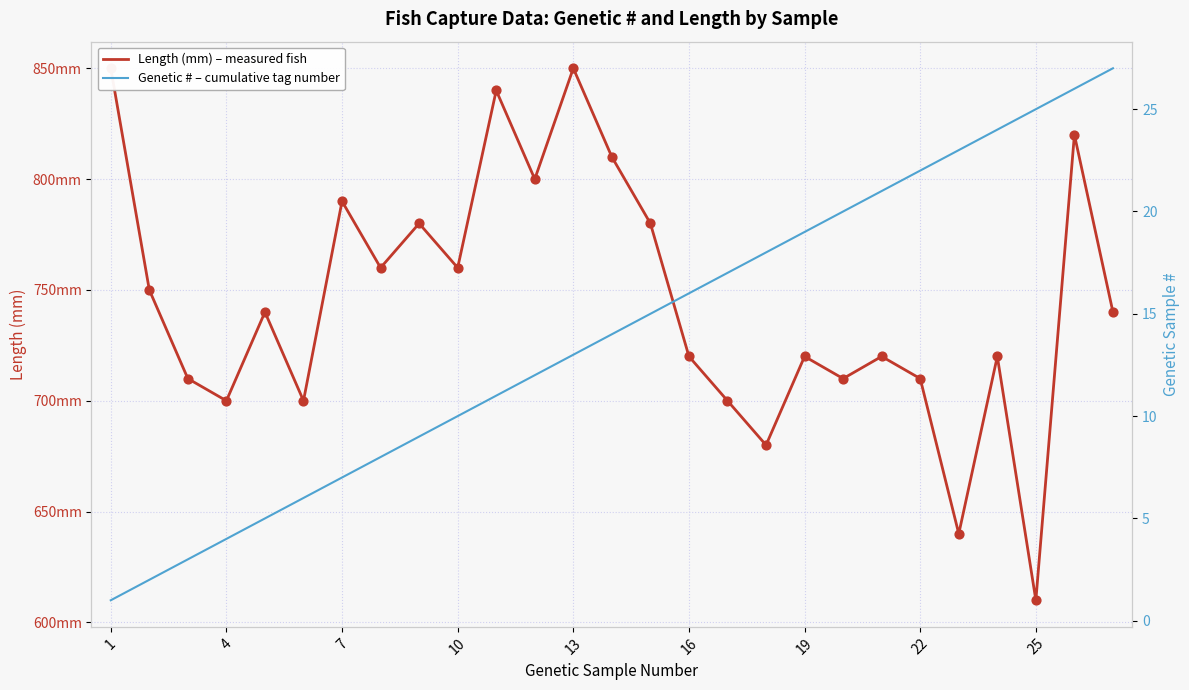

Is the value of Genetic # – cumulative tag number at 26 greater than the value of Length (mm) – measured fish at 15?

No